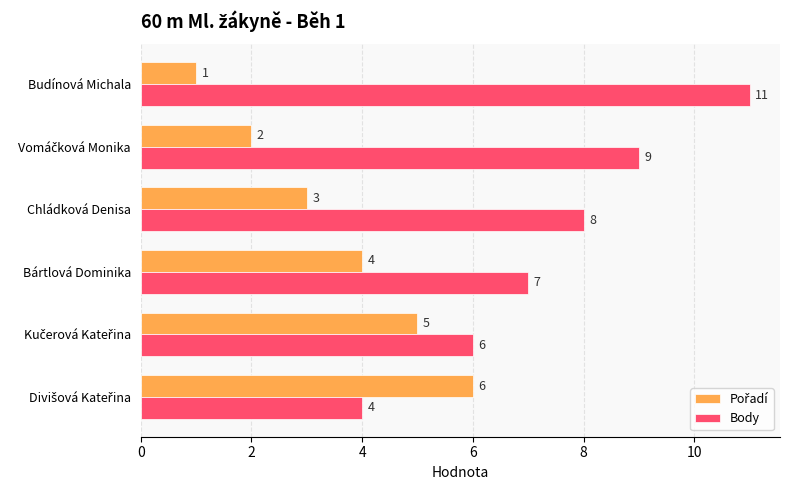

Which series has the largest range (max minus min)?

Body